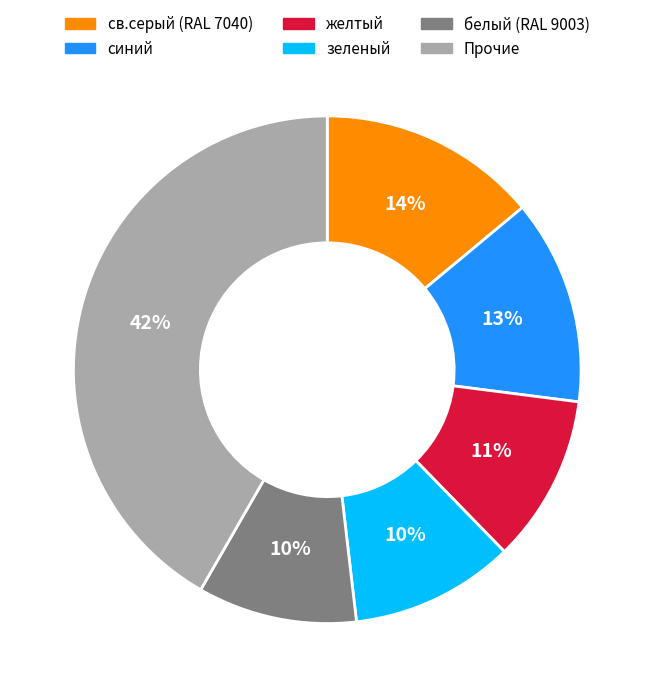

Is there any slice that represents more than half of the pie?

No